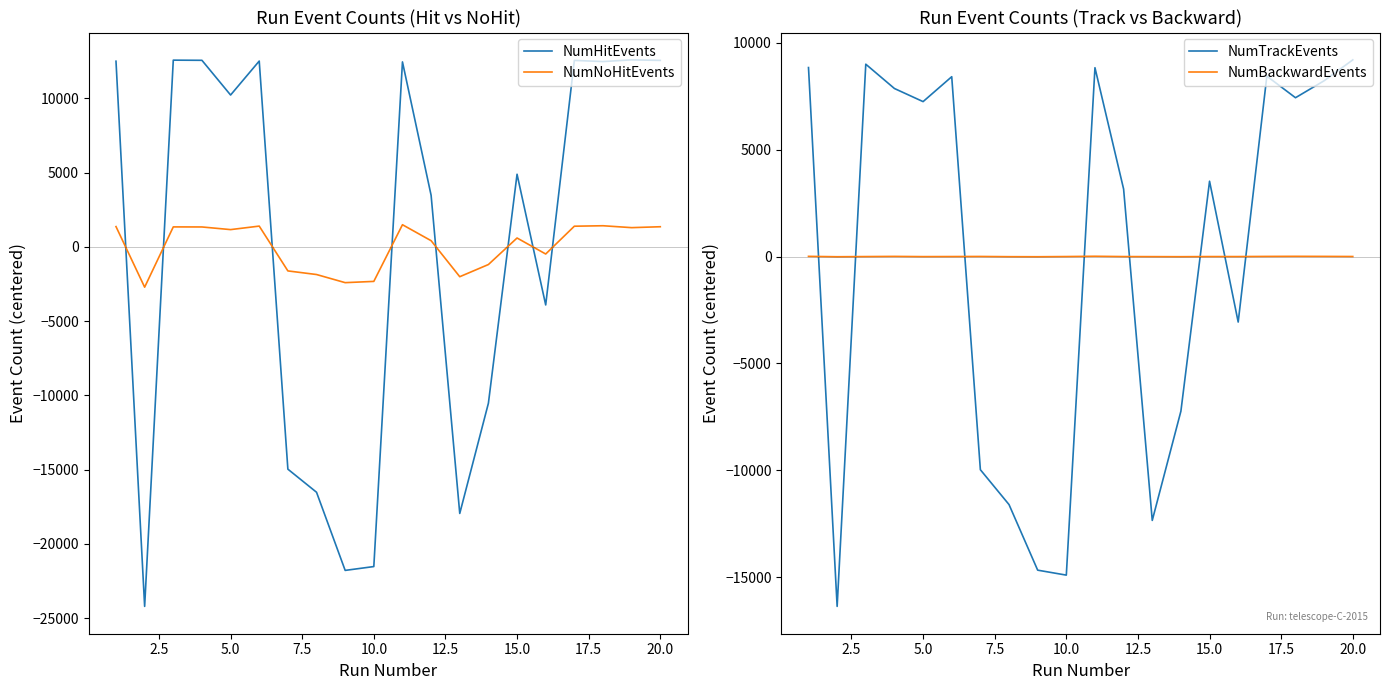

What is the minimum value shown in the chart?

-24210.7